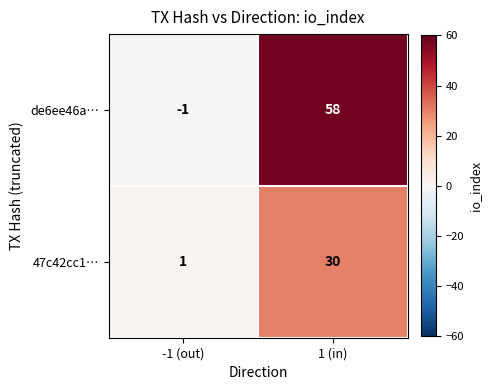

List the series in order of their overall mean, highest first.

de6ee46a…, 47c42cc1…